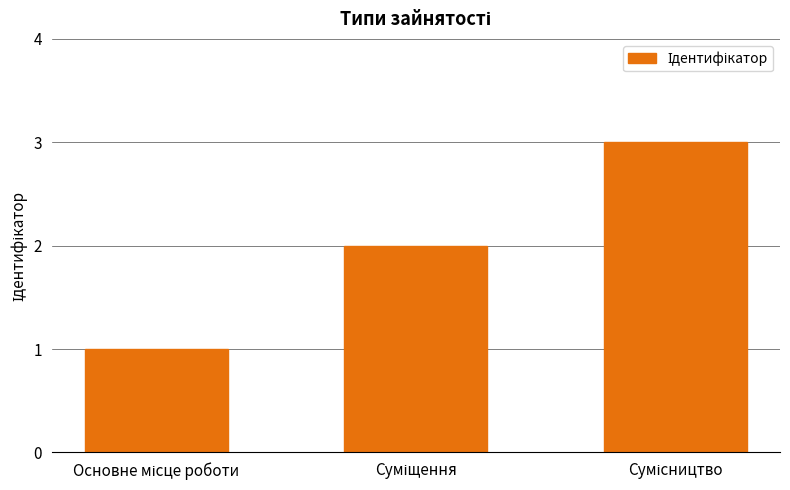

What is the maximum value shown in the chart?

3